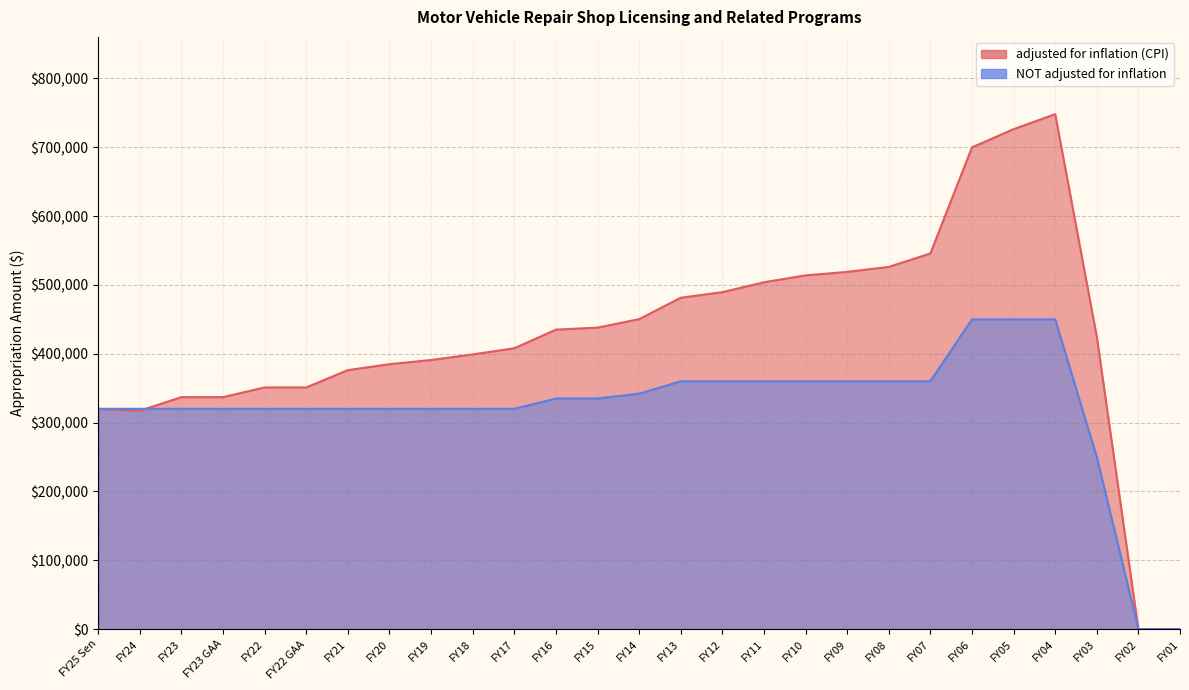

Reading left to right, list all the values displayed in this chart.

adjusted for inflation (CPI): FY25 Sen=320000	FY24=317196	FY23=337021	FY23 GAA=337021	FY22=351091	FY22 GAA=351091	FY21=376242	FY20=384854	FY19=390937	FY18=399041	FY17=407986	FY16=435057	FY15=437947	FY14=450298	FY13=481373	FY12=489486	FY11=503861	FY10=513857	FY09=518914	FY08=526182	FY07=545701	FY06=699855	FY05=726292	FY04=748114	FY03=424787	FY02=0	FY01=0
NOT adjusted for inflation: FY25 Sen=320000	FY24=320000	FY23=320000	FY23 GAA=320000	FY22=320000	FY22 GAA=320000	FY21=320000	FY20=320000	FY19=320000	FY18=320000	FY17=320000	FY16=335000	FY15=335000	FY14=342000	FY13=360000	FY12=360000	FY11=360000	FY10=360000	FY09=360000	FY08=360000	FY07=360000	FY06=450000	FY05=450000	FY04=450000	FY03=250000	FY02=0	FY01=0